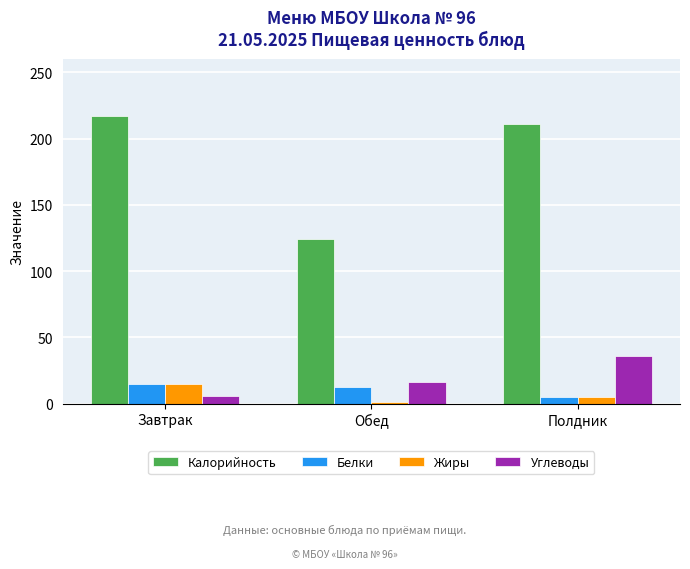

What is the minimum value for Углеводы?

6.0